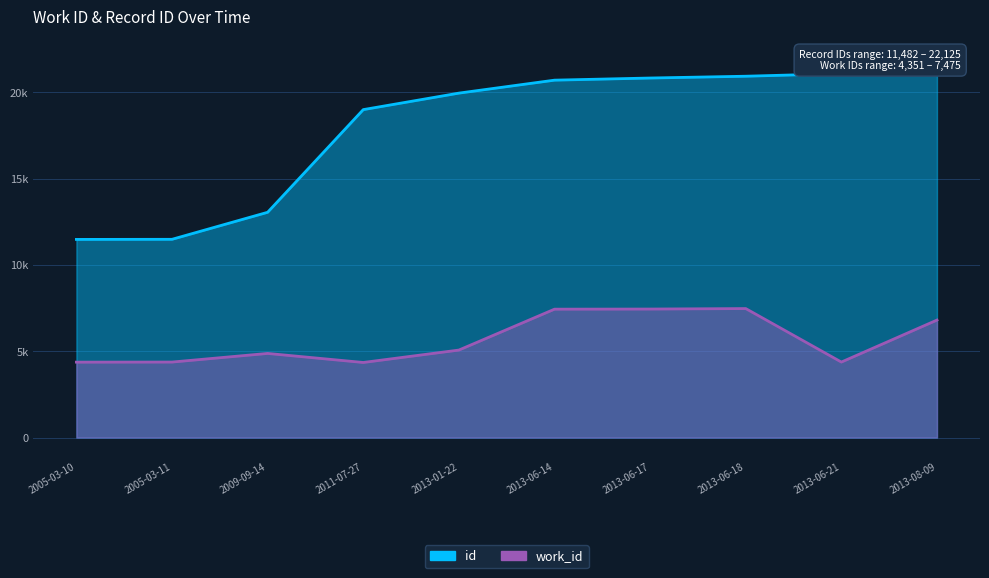

Is it true that id equals 11488 at 2005-03-11?

True